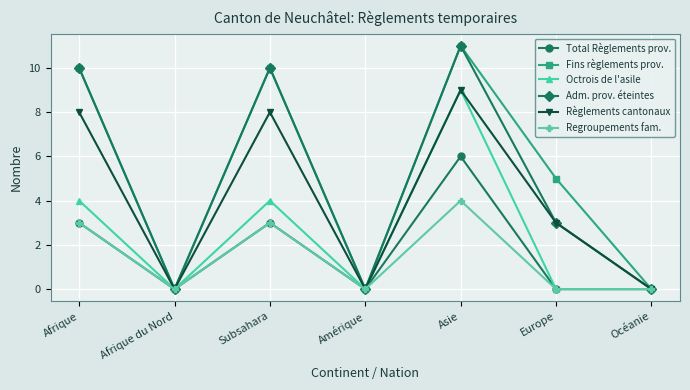

Is the value of Règlements cantonaux at Asie greater than the value of Octrois de l'asile at Océanie?

Yes